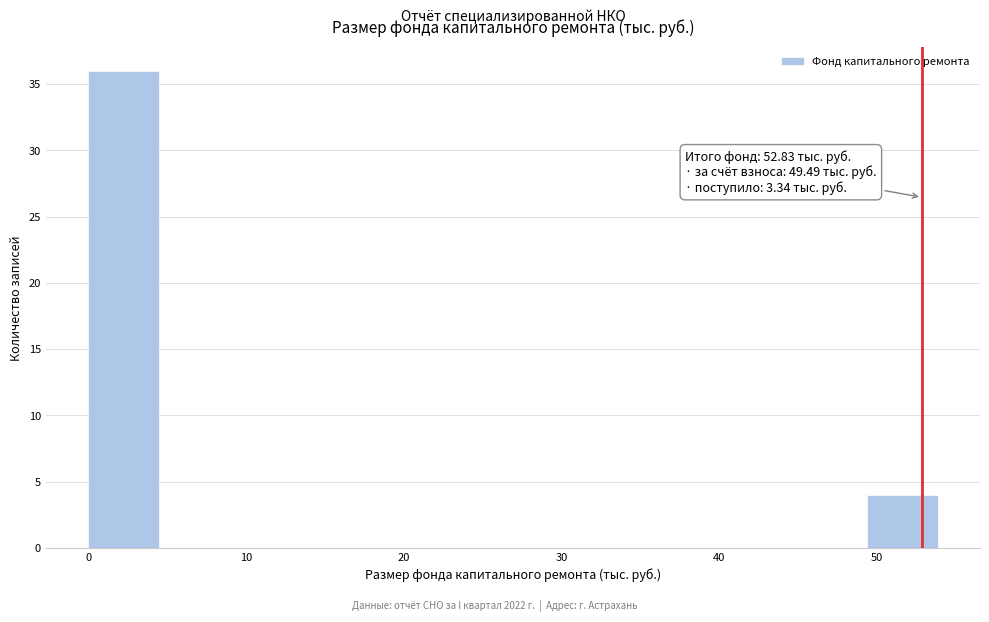

Over which range of the x-axis is the bar tallest?

0 to 4